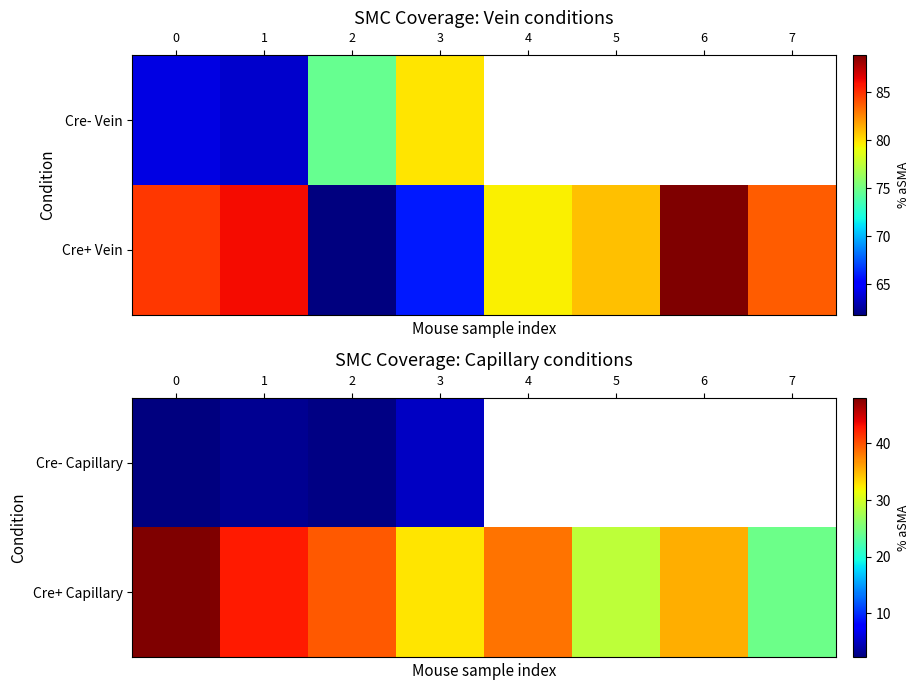

Between 0 and 2, which series saw the biggest shift?

Cre+ Capillary